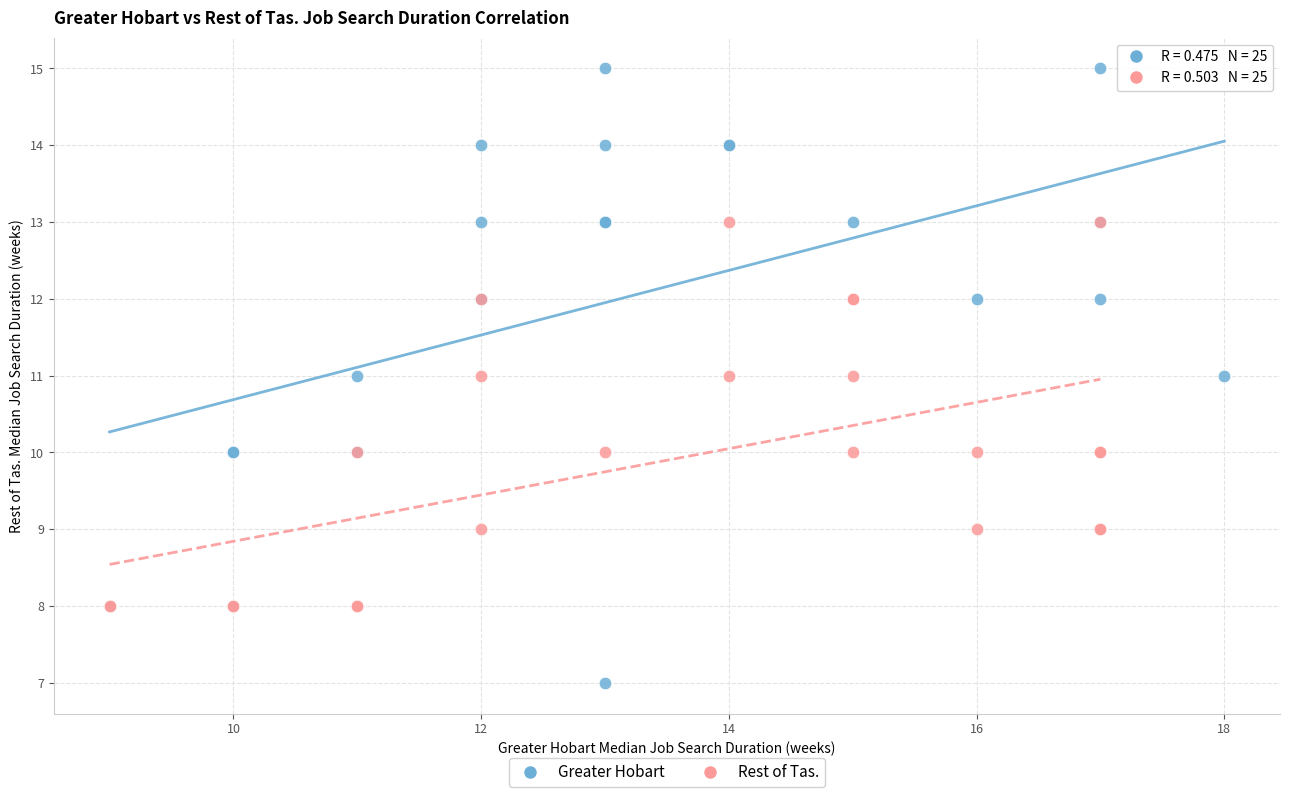

Which series has the widest spread of Y values?

Greater Hobart